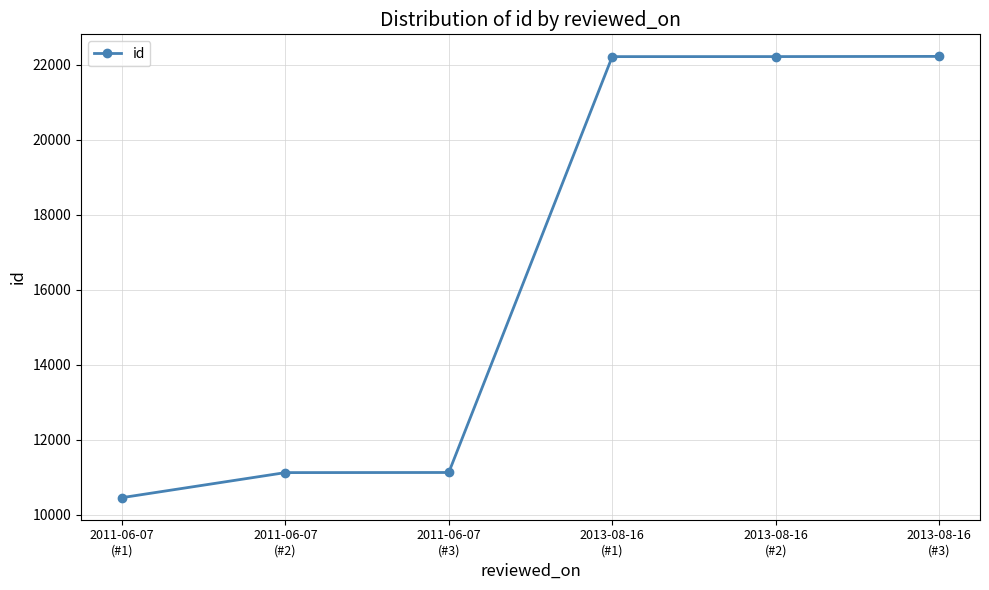

What is the smallest value displayed?

10453